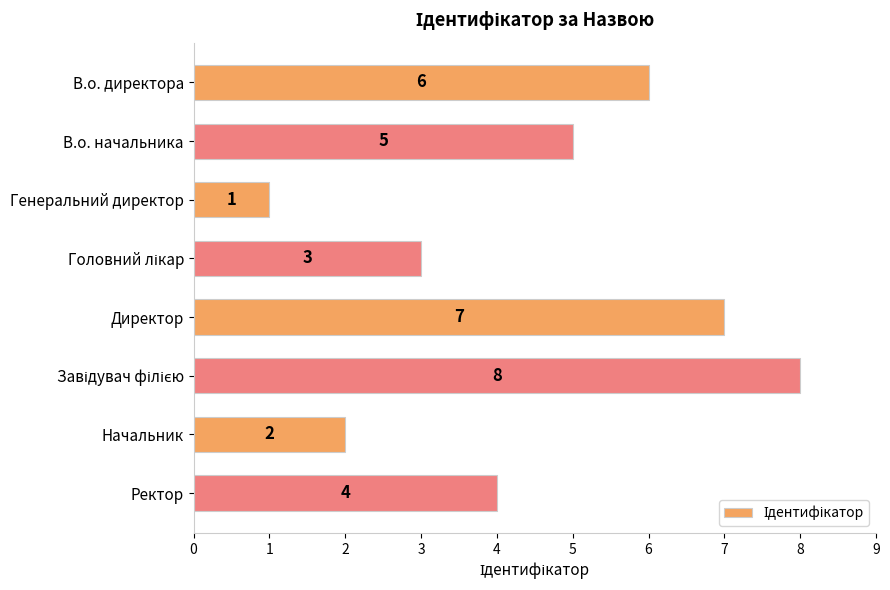

How many data points are less than 5?

4